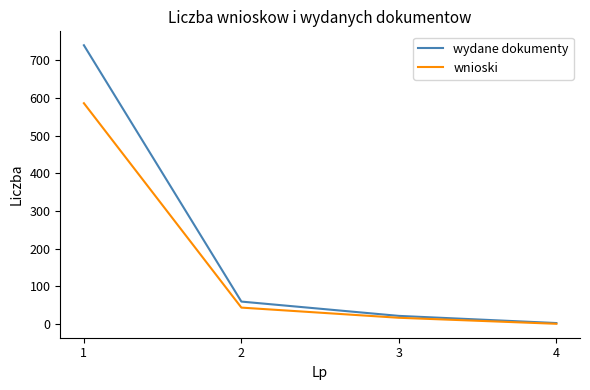

List the series in order of their overall mean, highest first.

wydane dokumenty, wnioski